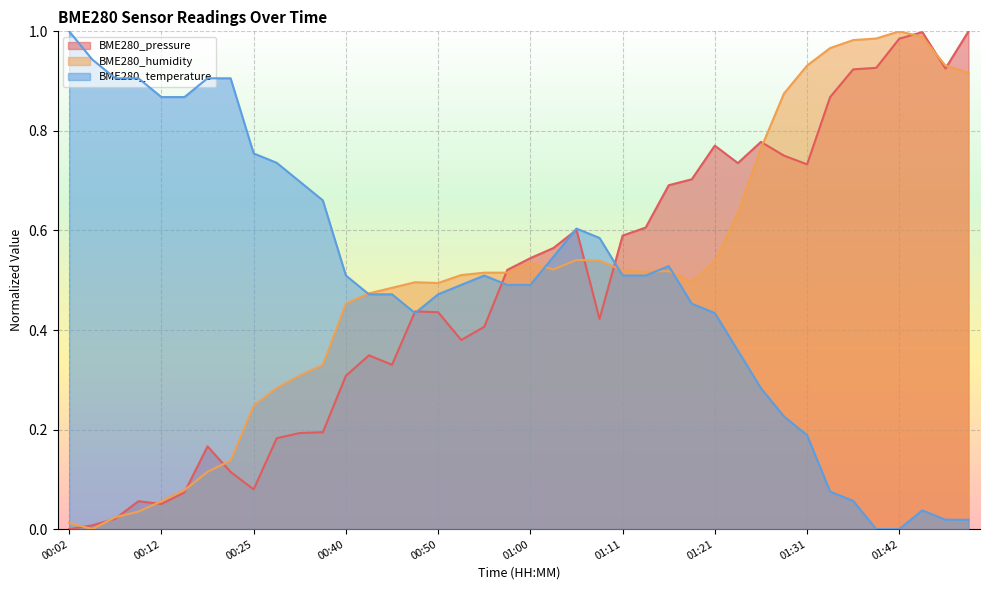

How many series are shown in this chart?

3